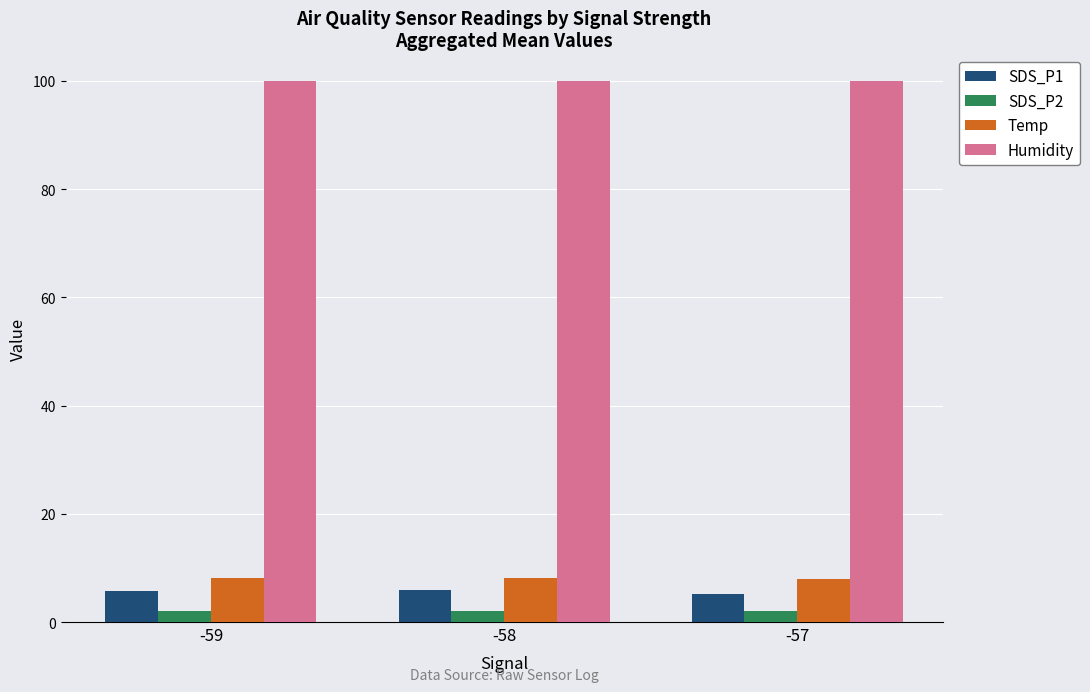

What is the value of the SDS_P1 bar at the 2nd from the left?

5.9